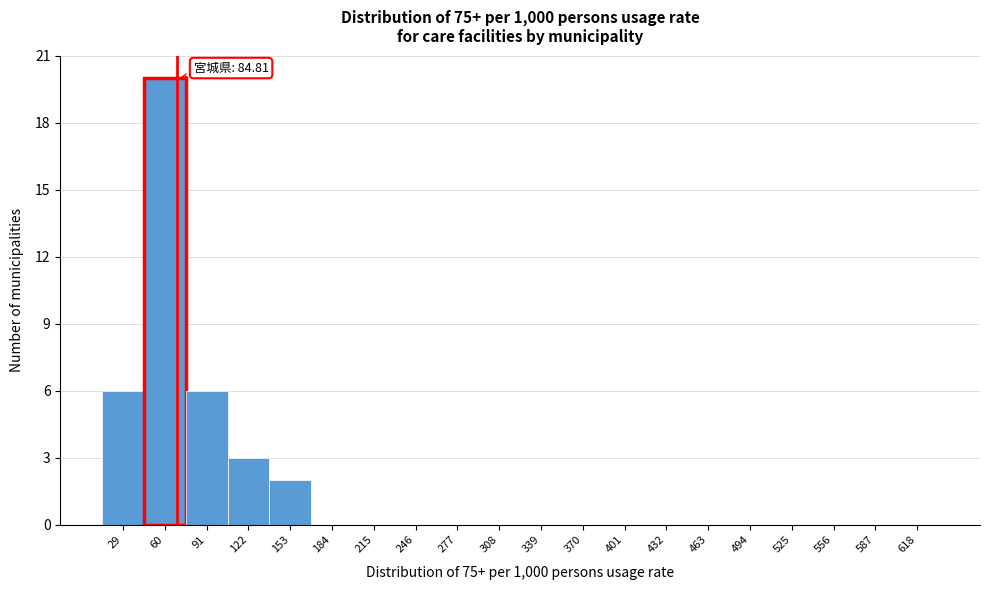

Reading right to left, list all the values displayed in this chart.

618=0	587=0	556=0	525=0	494=0	463=0	432=0	401=0	370=0	339=0	308=0	277=0	246=0	215=0	184=0	153=2	122=3	91=6	60=20	29=6